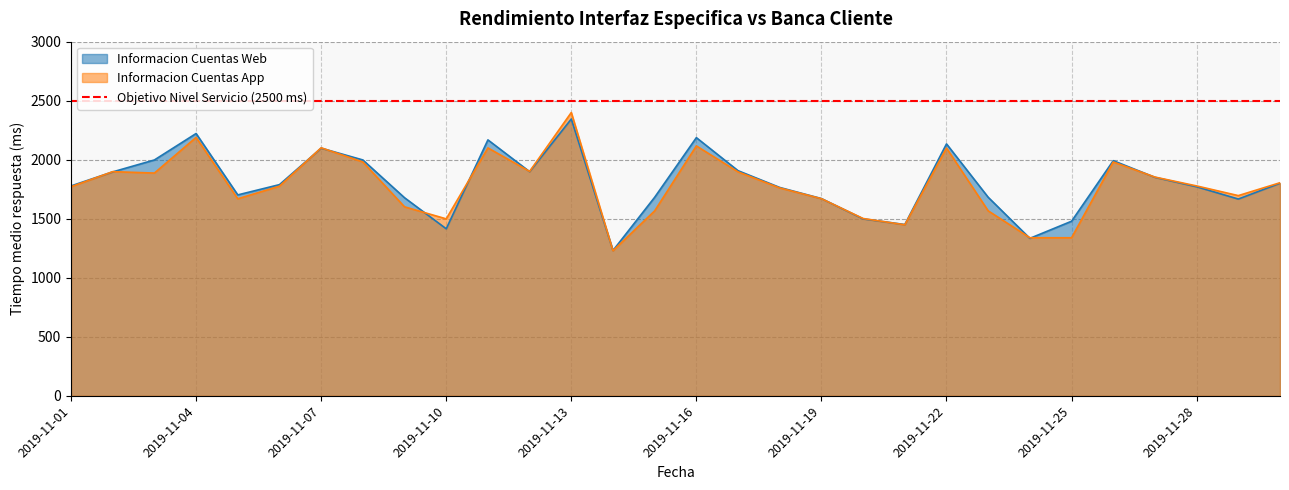

What value does the Informacion Cuentas App series have at 2019-11-24?

1339